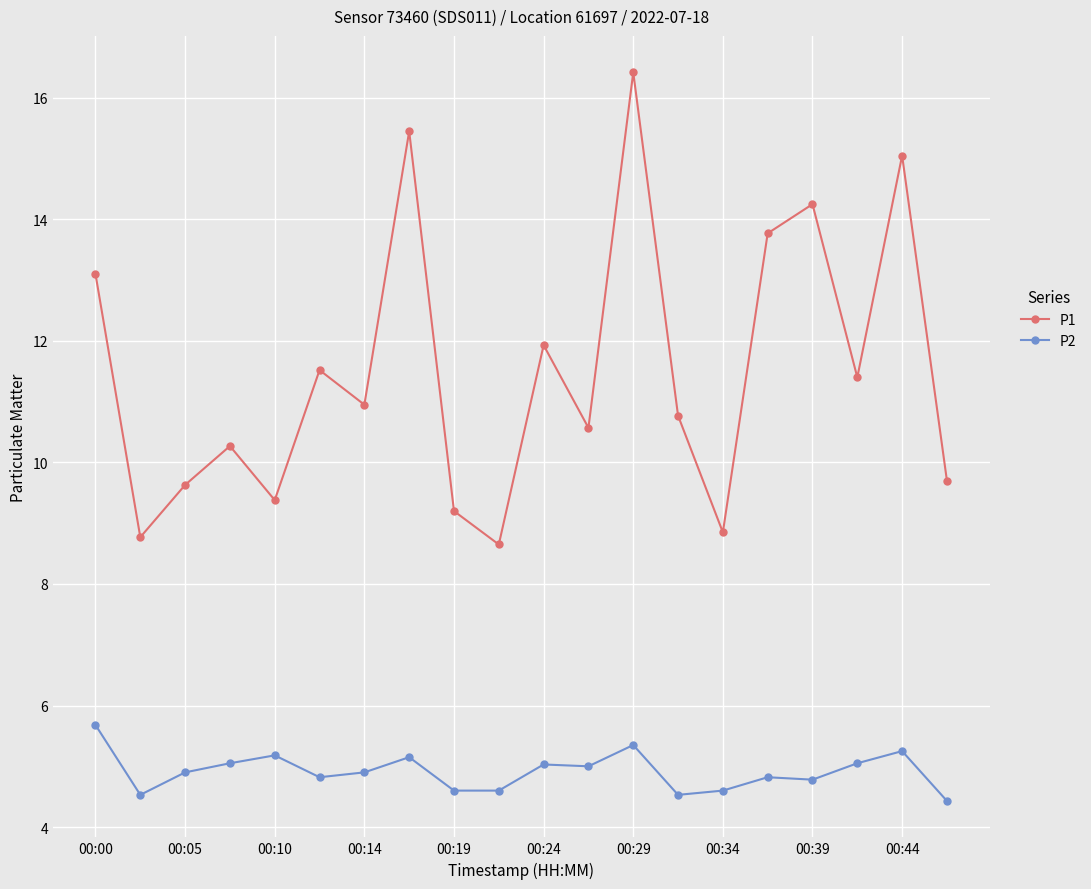

How many distinct data groups are displayed?

2